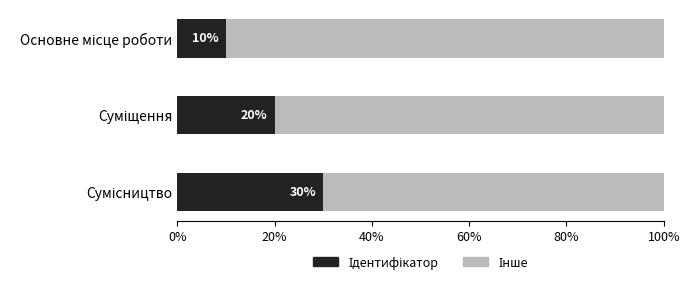

What is the label of the 2nd bar from the right?

Суміщення